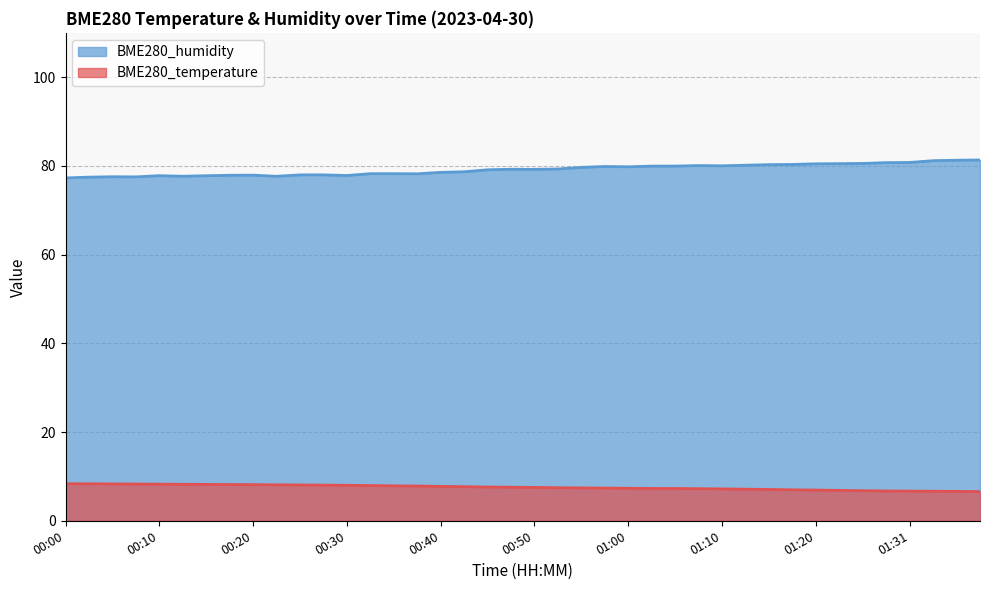

At 01:26, list the series in order from largest to smallest.

BME280_humidity, BME280_temperature